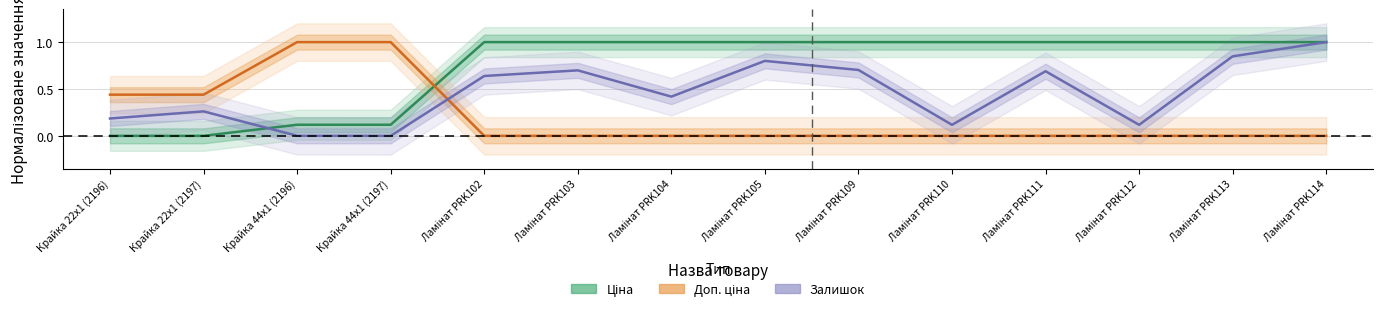

Is the value of Ціна at Крайка 22x1 (2196) greater than the value of Доп. ціна at Ламінат PRK103?

No